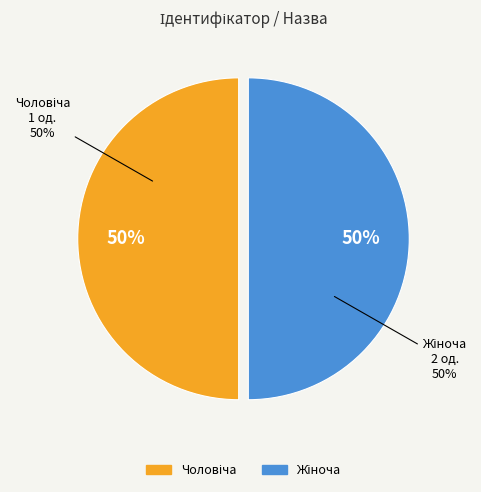

Is the sum of Жіноча and Чоловіча greater than half?

Yes